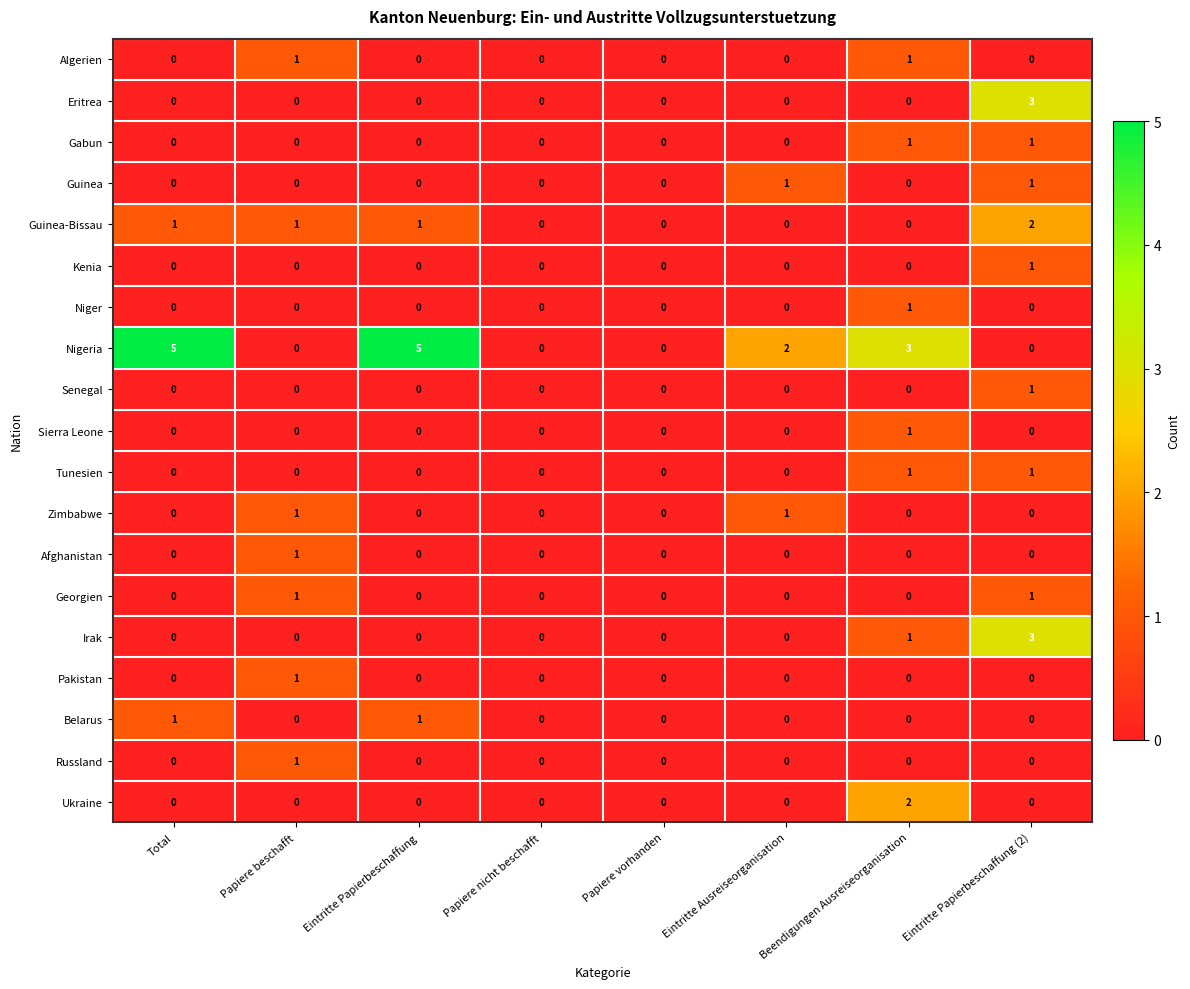

How many distinct data groups are displayed?

19